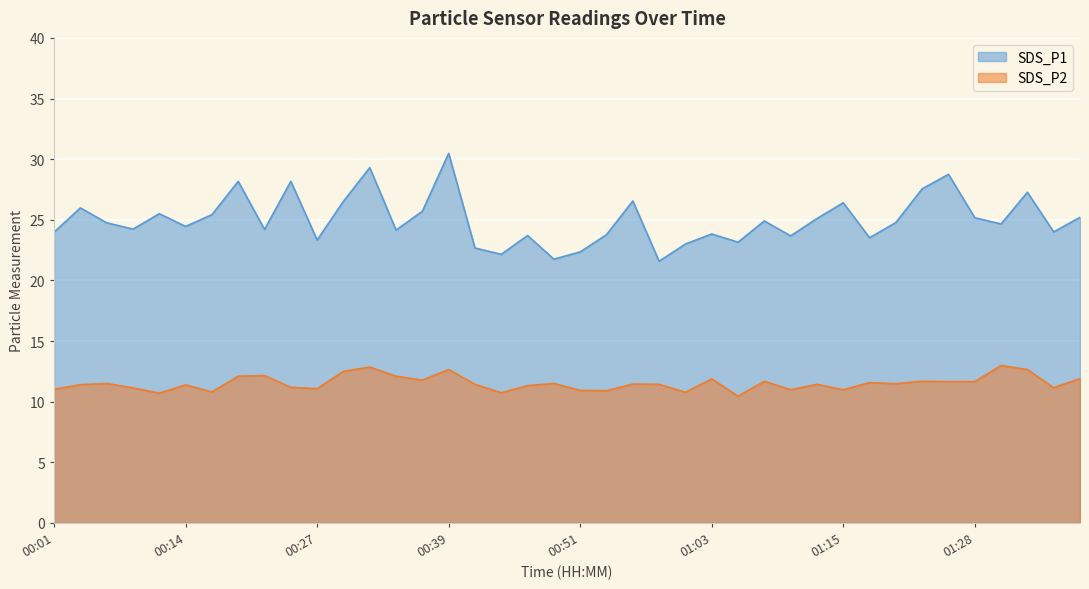

How many data points does each series have?

40